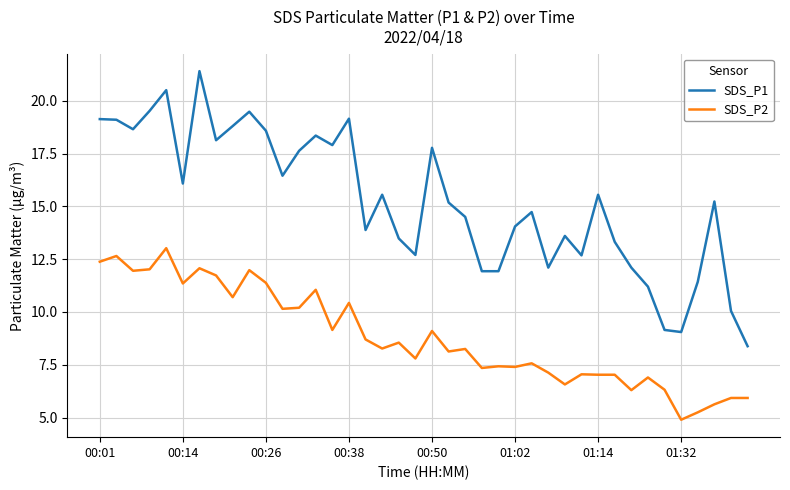

Which series has the largest range (max minus min)?

SDS_P1